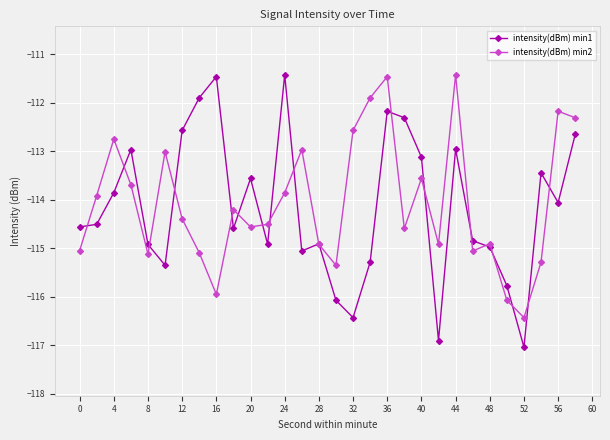

True or false: intensity(dBm) min2 and intensity(dBm) min1 cross at least once.

True